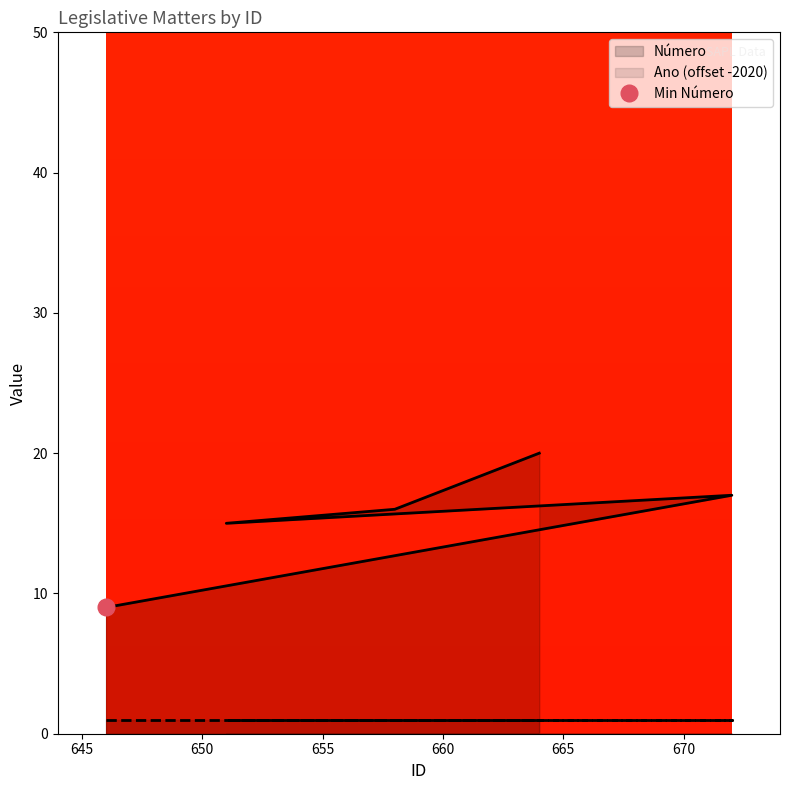

Which has a higher value, 646 or 672?

672